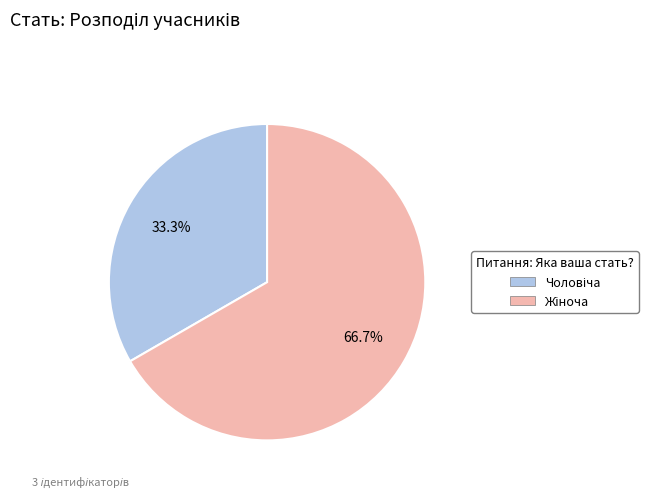

Does any single category account for the majority?

Yes